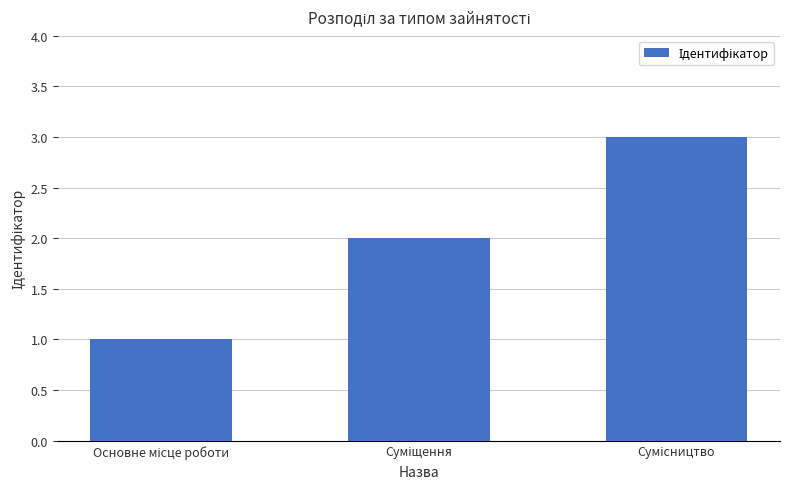

What is the sum of all values?

6